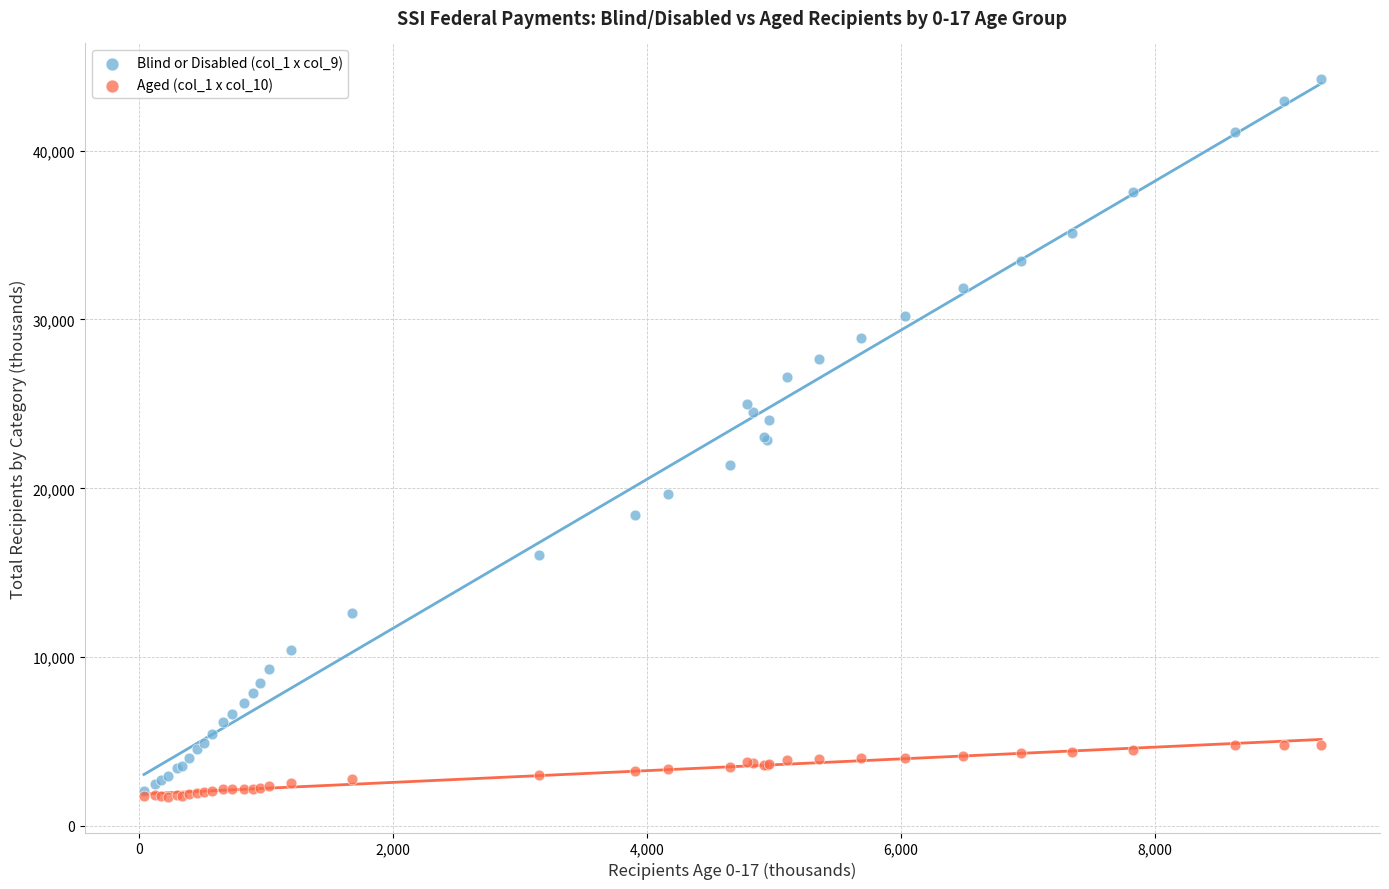

What are all the series names shown in the legend?

Blind or Disabled (col_1 x col_9), Aged (col_1 x col_10)